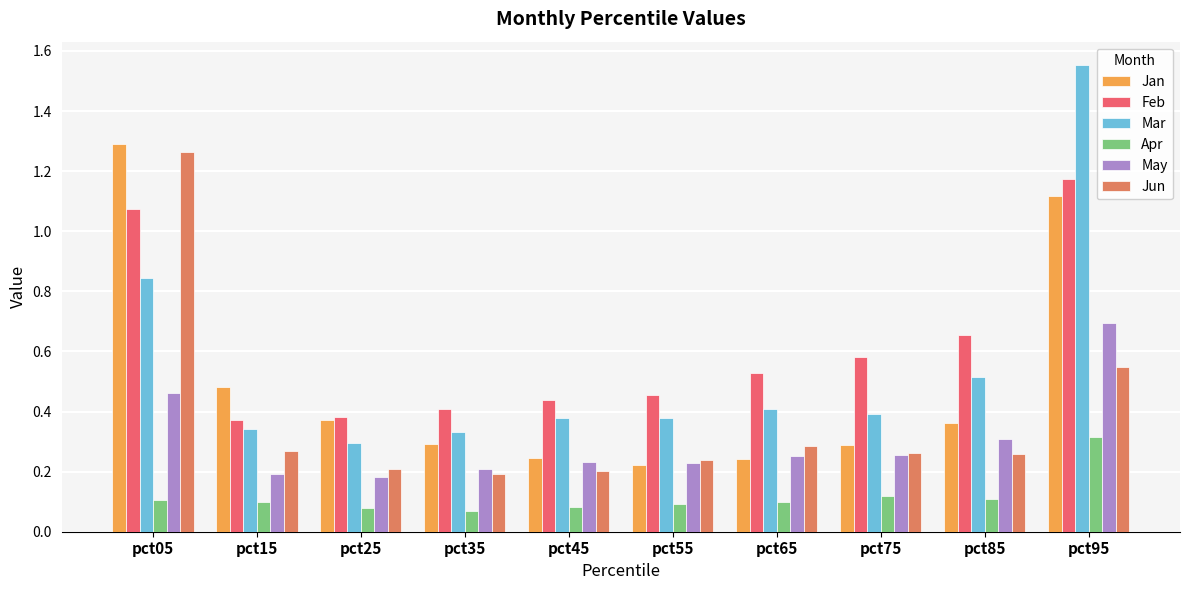

What is the total value across all series at pct25?

1.5